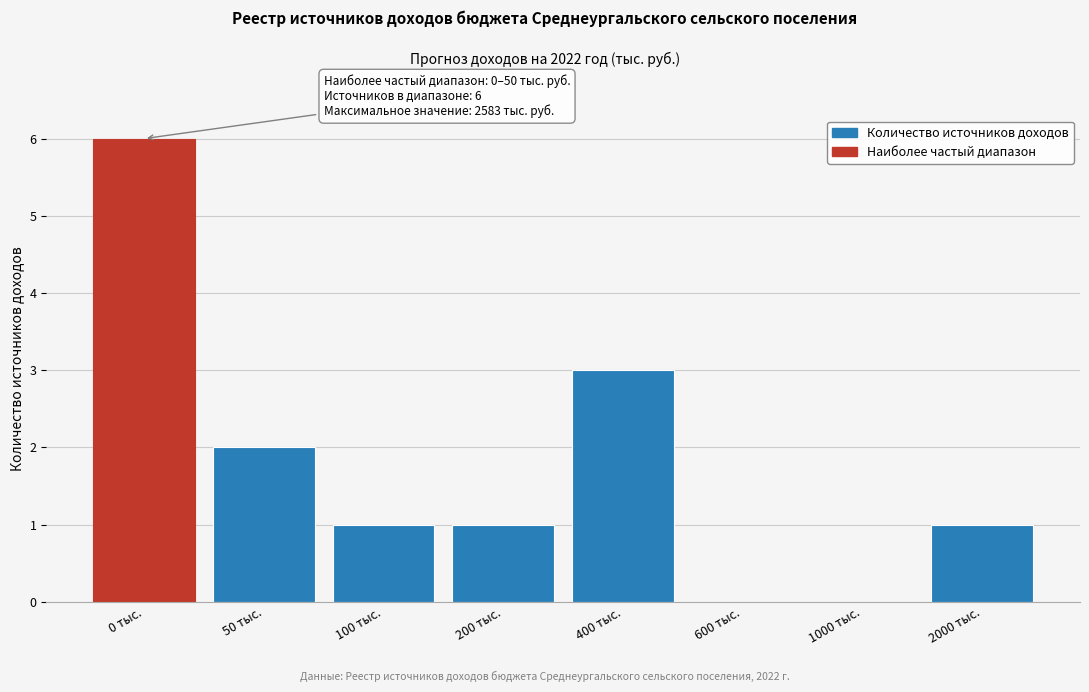

Reading left to right, extract all data points from this chart.

0 тыс.=6	50 тыс.=2	100 тыс.=1	200 тыс.=1	400 тыс.=3	600 тыс.=0	1000 тыс.=0	2000 тыс.=1